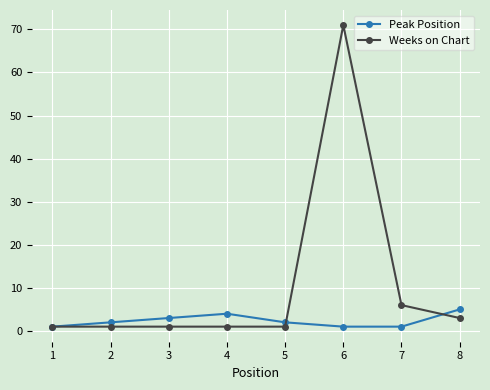

How many interior local peaks does the Peak Position series have?

1